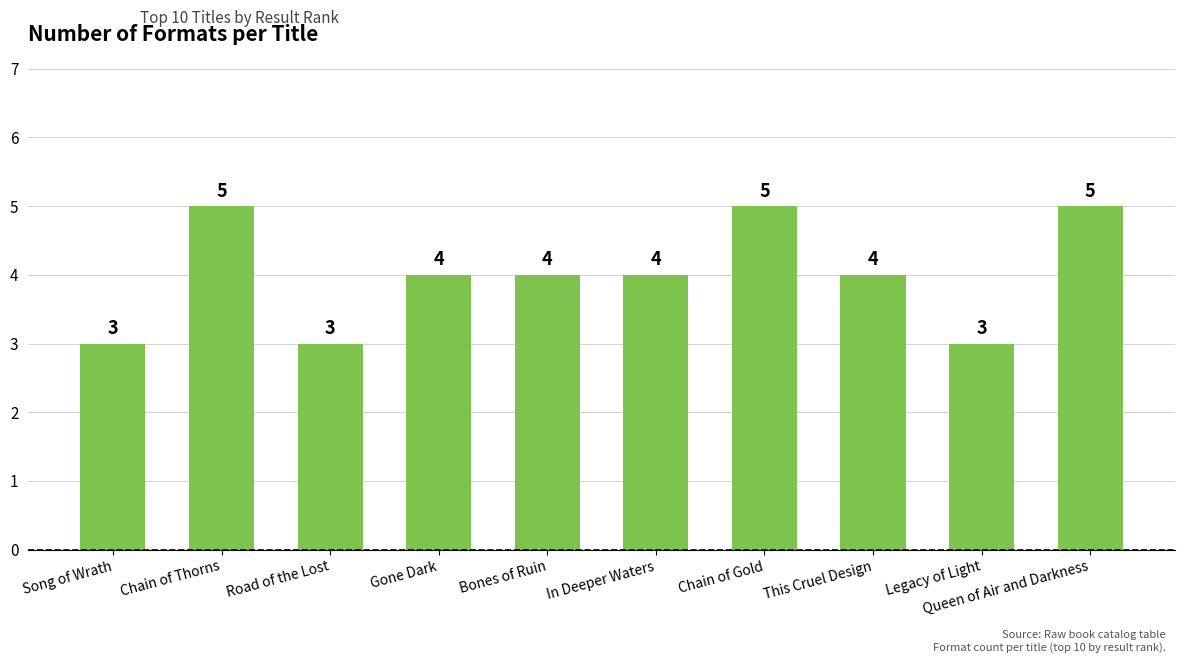

How many data points are less than 4?

3